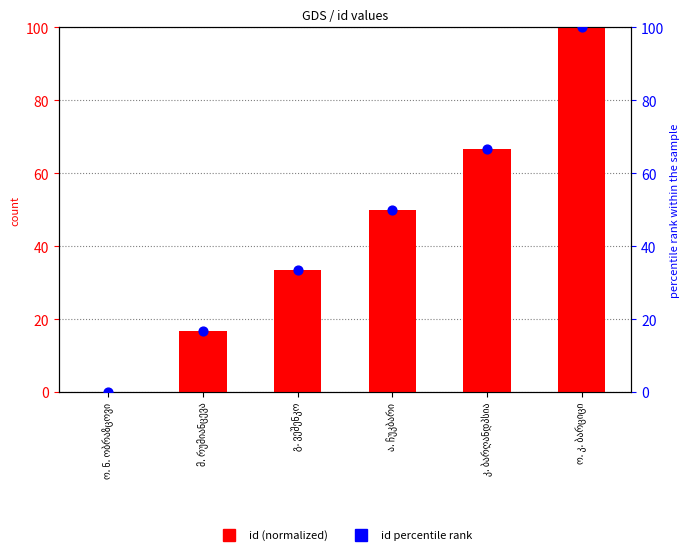

At which category is the sum across all series the highest?

ო. კ. ბარციცი